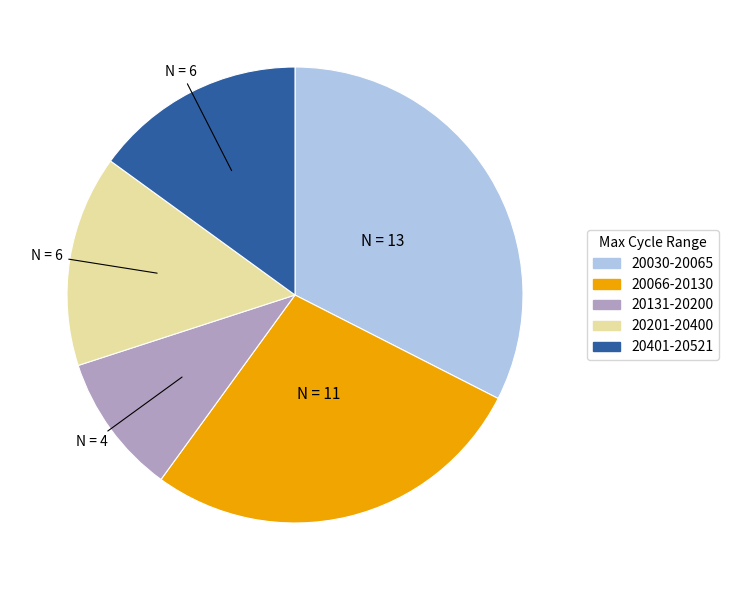

Does any single category account for the majority?

No